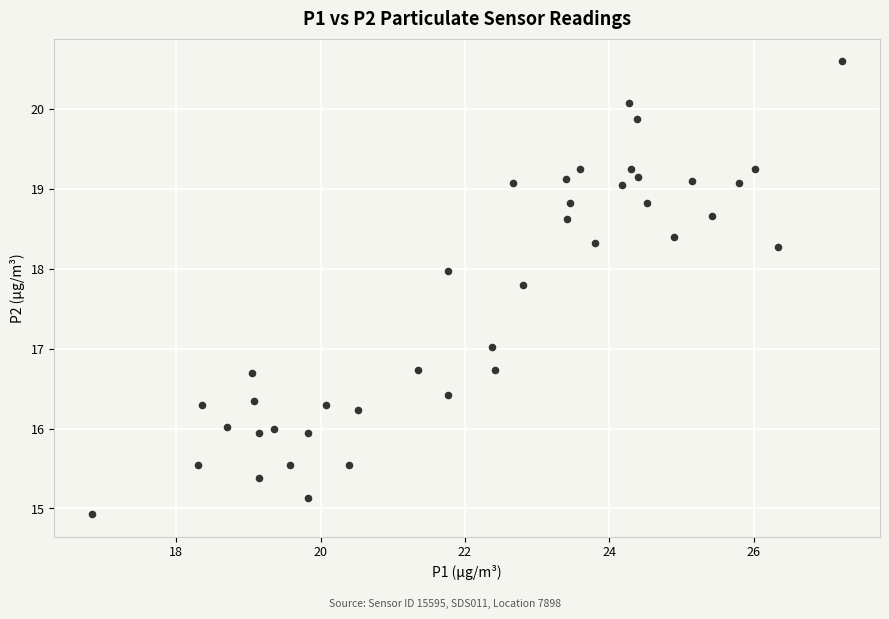

What is the range of Y values (max minus min)?

5.7